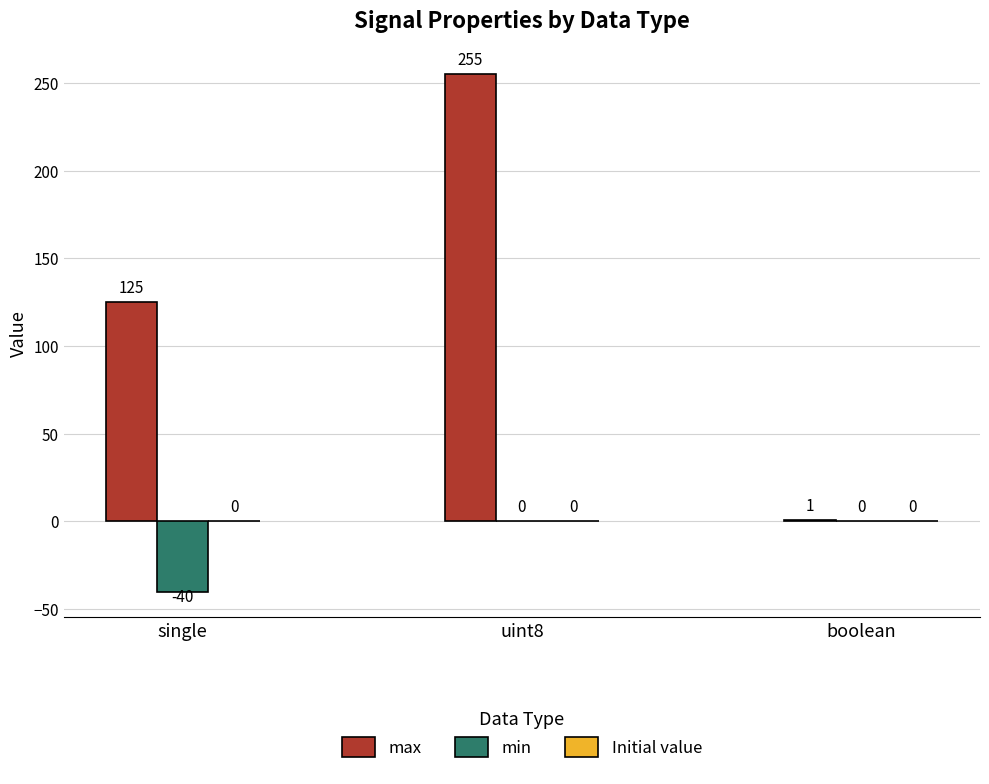

True or false: max has a value of 64 at single.

False